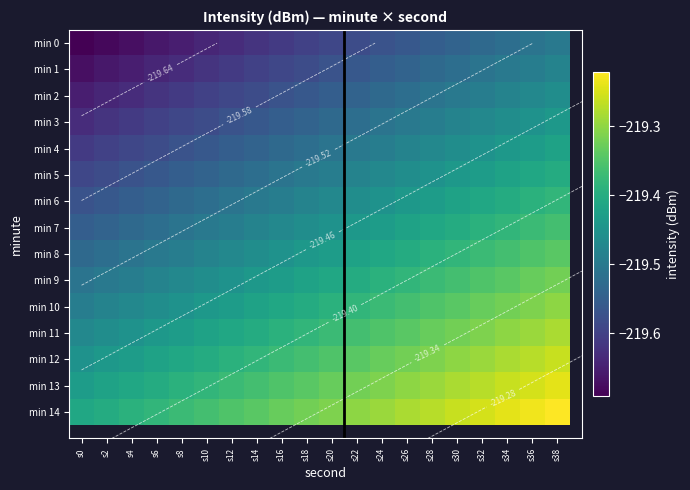

At which category is the sum across all series the highest?

s38